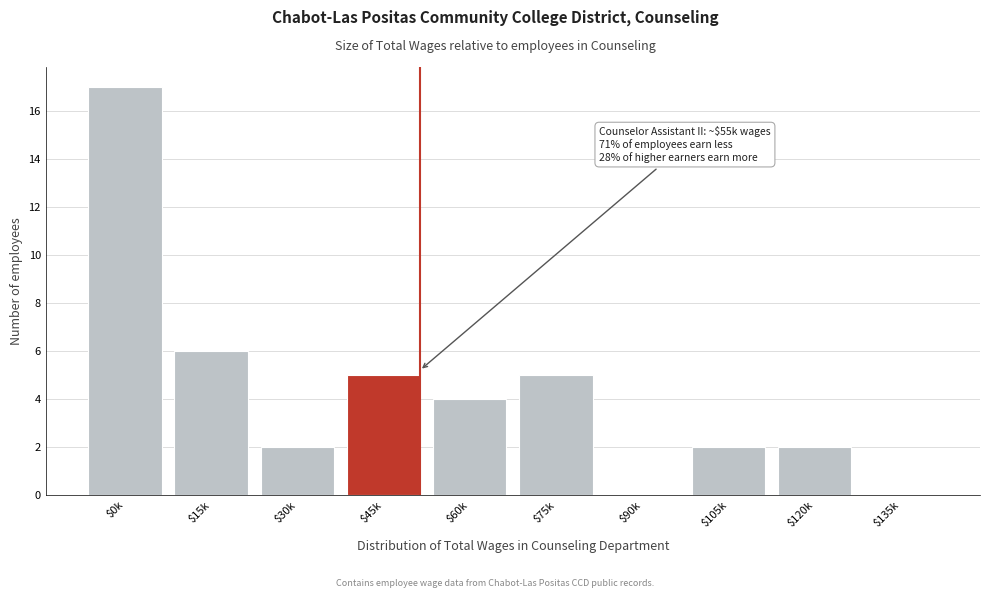

What is the greatest value displayed?

17